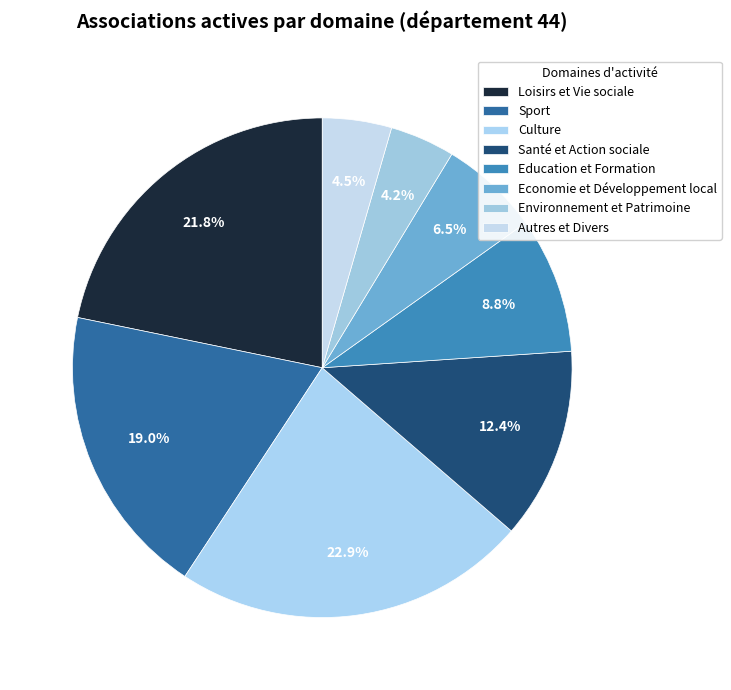

Do Santé et Action sociale and Autres et Divers together represent more than half of the pie?

No